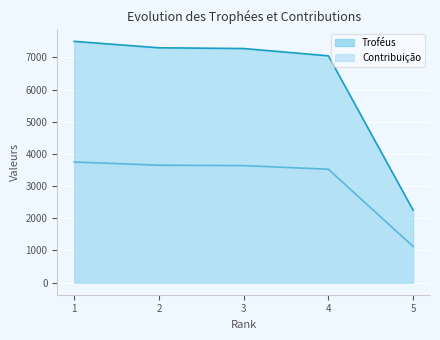

Which series has the widest spread of values?

Troféus (linha)